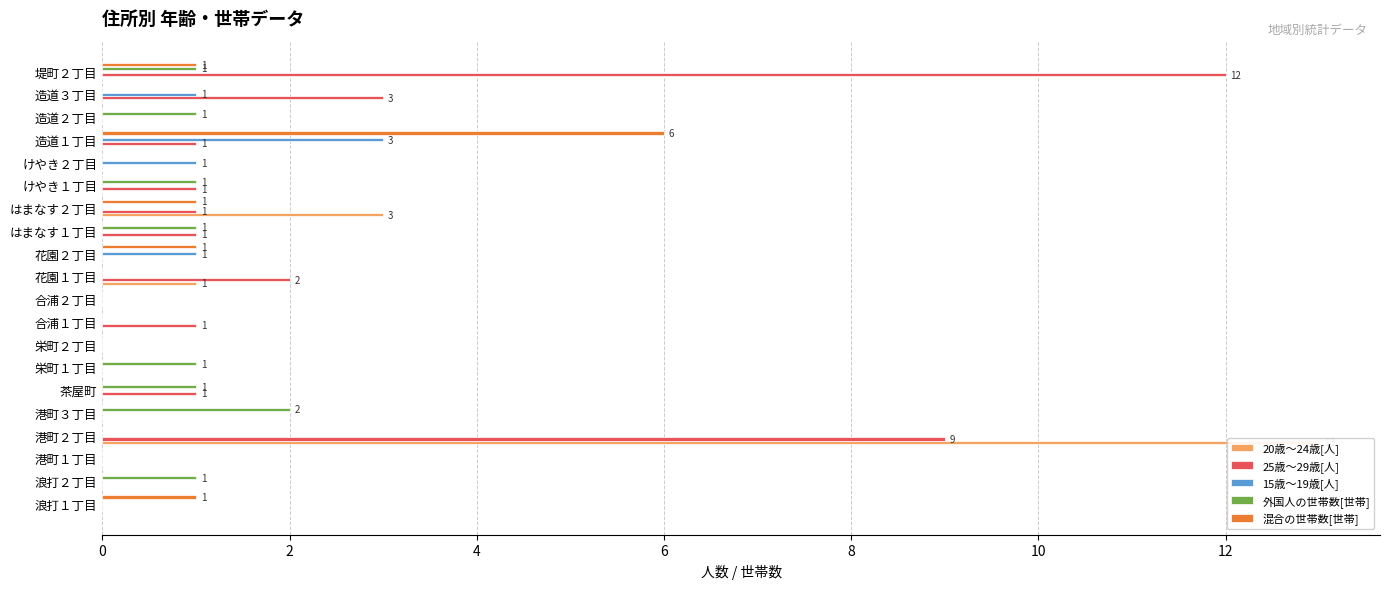

Which series has the largest total across all categories?

25歳～29歳[人]